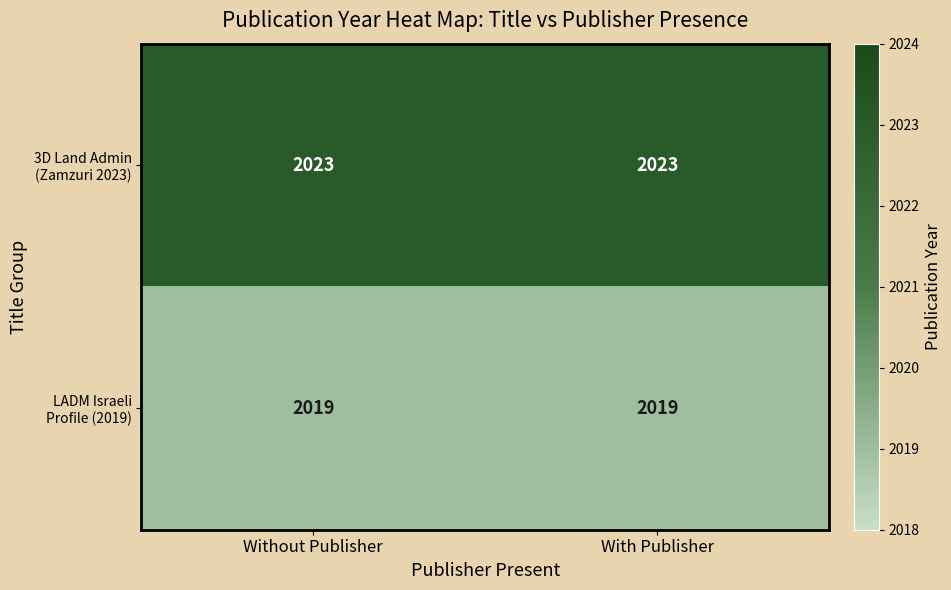

What is the total value across all series at With Publisher?

4042